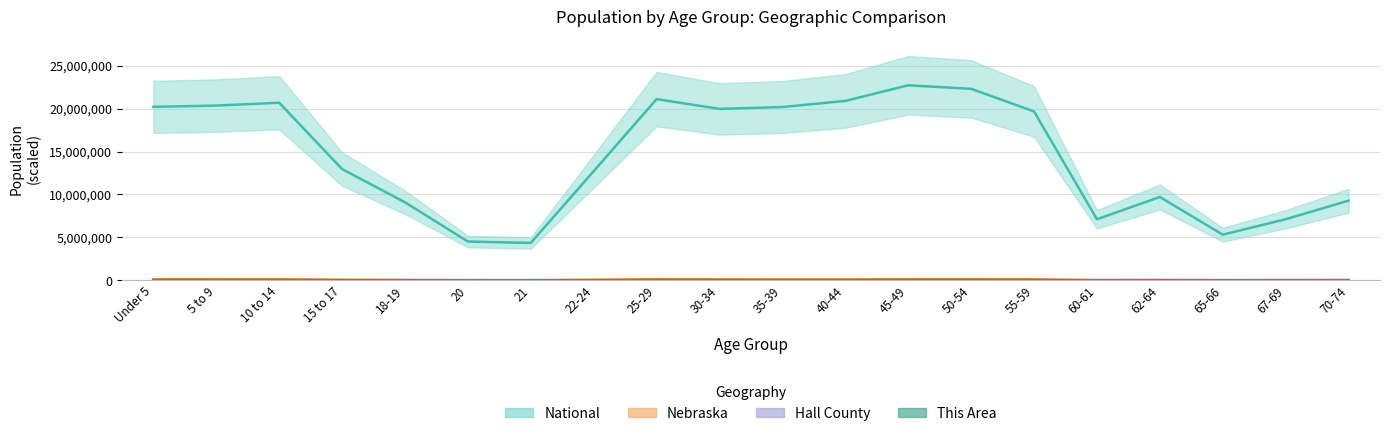

Which series has the largest total across all categories?

National